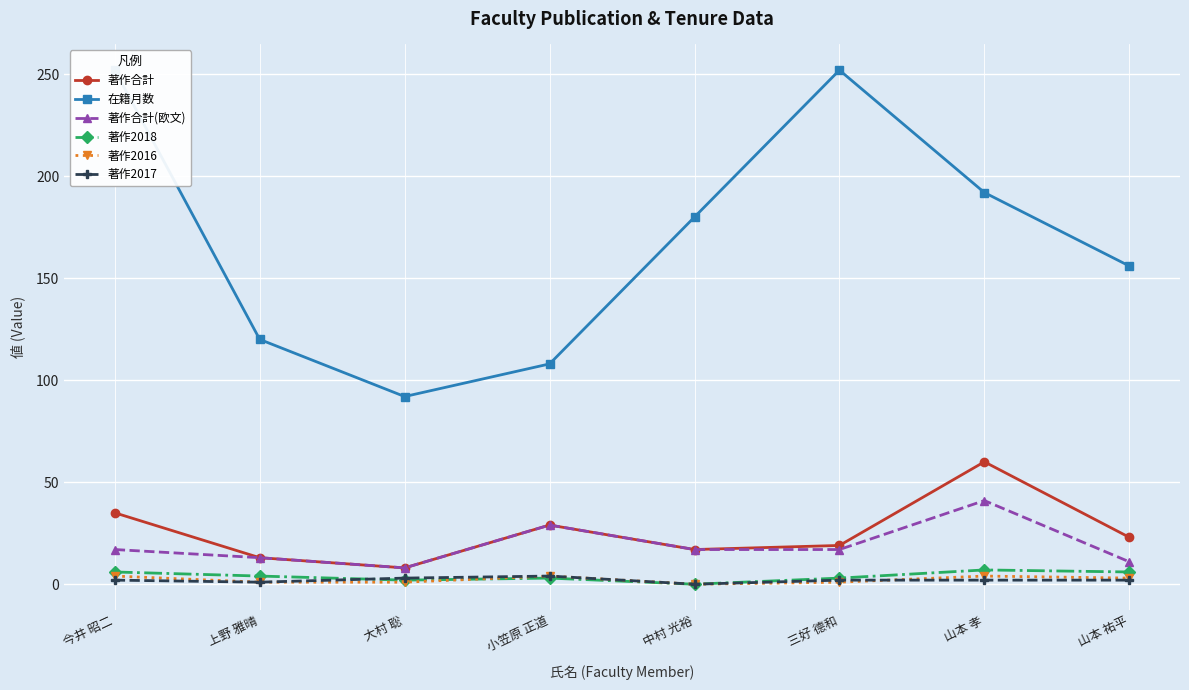

What is the sum of the 著作合計(欧文) values at 山本 孝 and 中村 光裕?

58